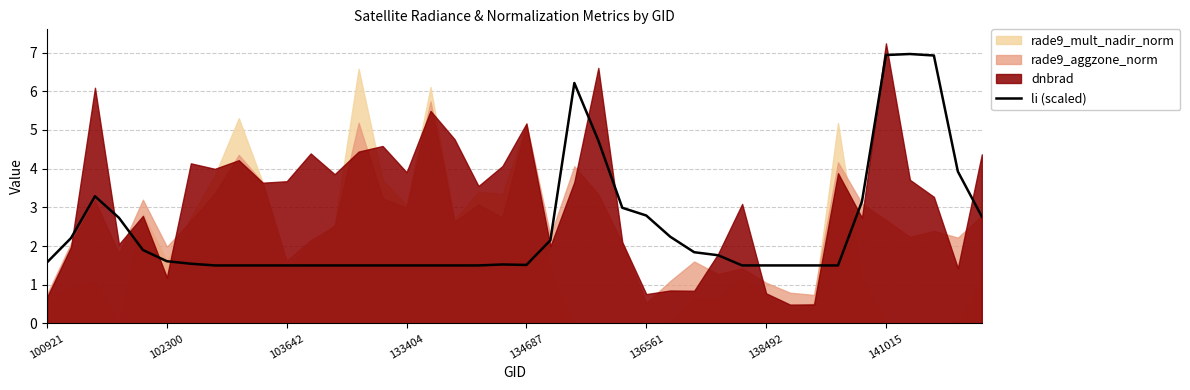

The chart shows a value of 0.9 at 24. True or false?

False